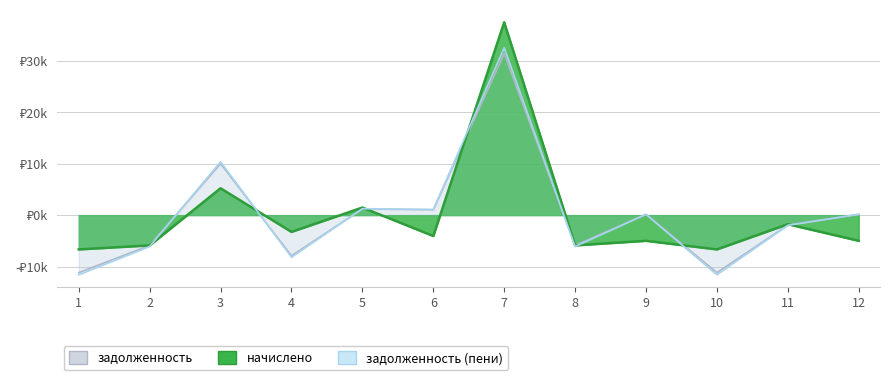

Is it true that начислено equals -8799.4 at 12?

False